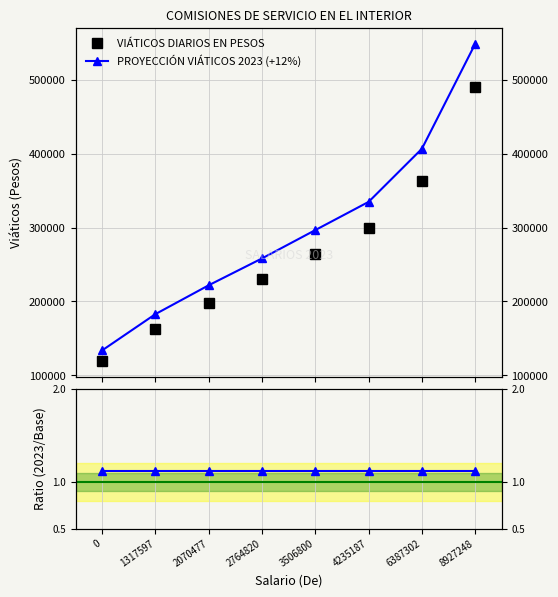

Reading left to right, extract all data points from this chart.

VIÁTICOS DIARIOS EN PESOS: 0=119503.0	1317597=163323.0	2070477=198167.0	2764820=230588.0	3506800=264787.0	4235187=298863.0	6387302=363014.0	8927248=489708.0
PROYECCIÓN VIÁTICOS 2023 (+12%): 0=133843.4	1317597=182921.8	2070477=221947.0	2764820=258258.6	3506800=296561.4	4235187=334726.6	6387302=406575.7	8927248=548473.0
Ratio (2023/Base): 0=1.1	1317597=1.1	2070477=1.1	2764820=1.1	3506800=1.1	4235187=1.1	6387302=1.1	8927248=1.1